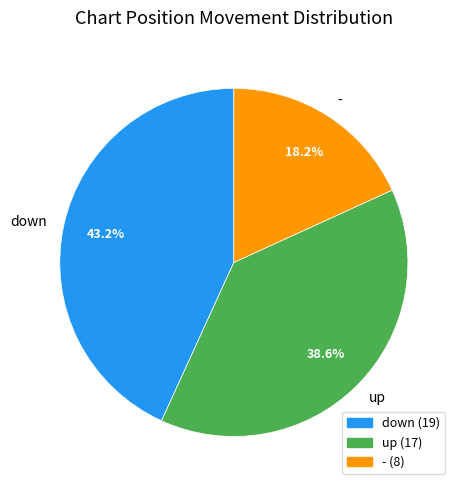

Is it true that down is 43% of the pie?

True